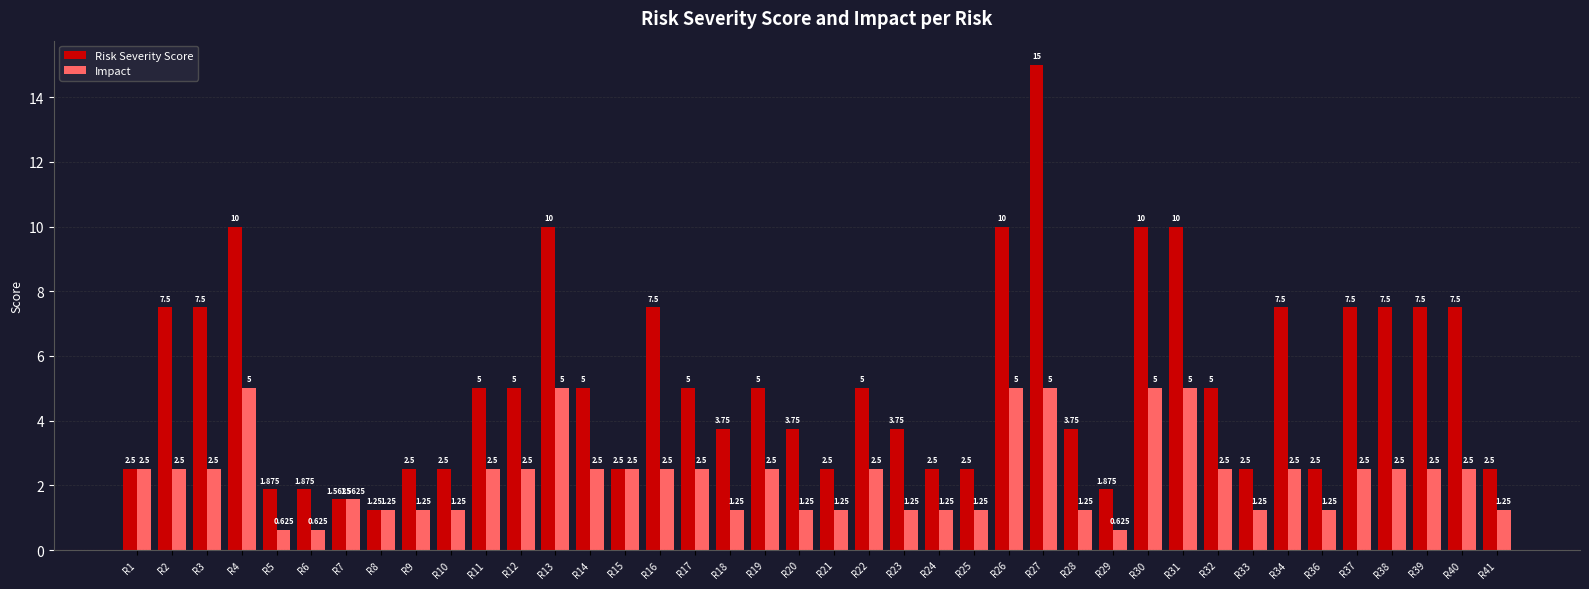

List the series in order of their overall mean, lowest first.

Impact, Risk Severity Score